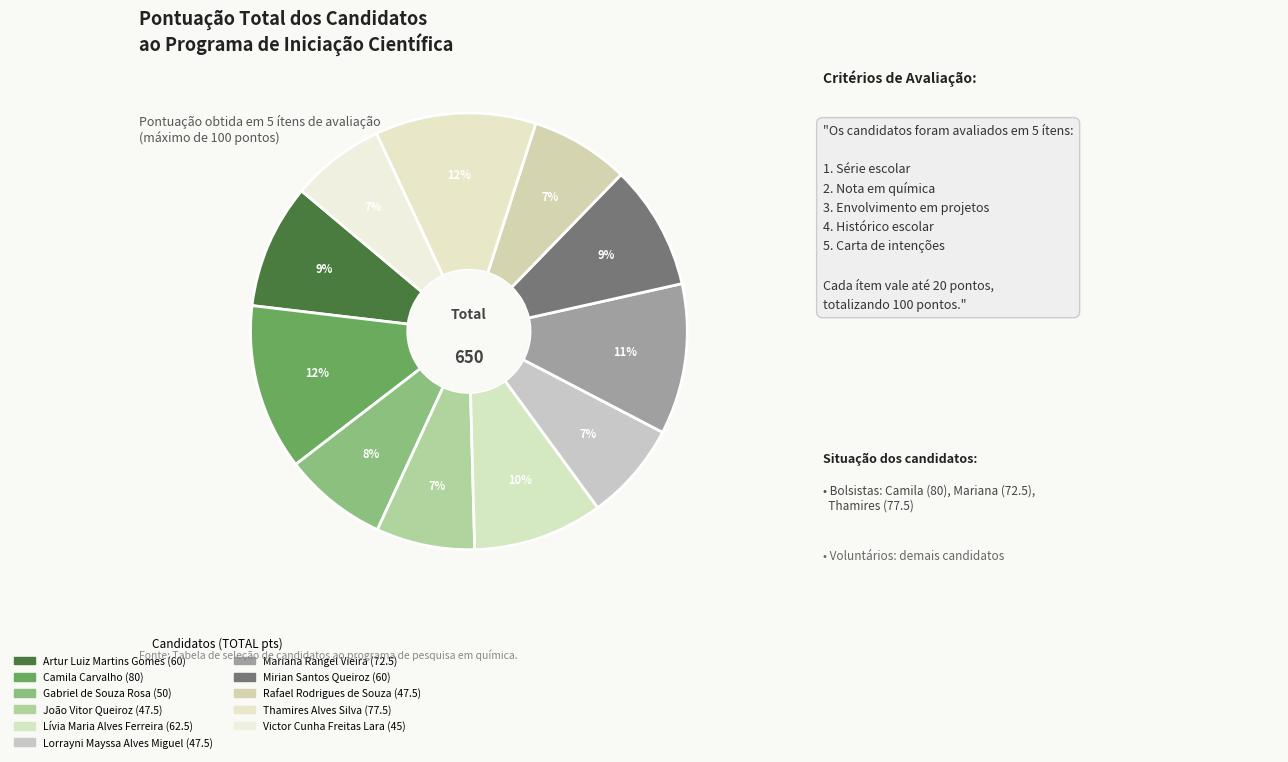

How many segments does this pie chart have?

11